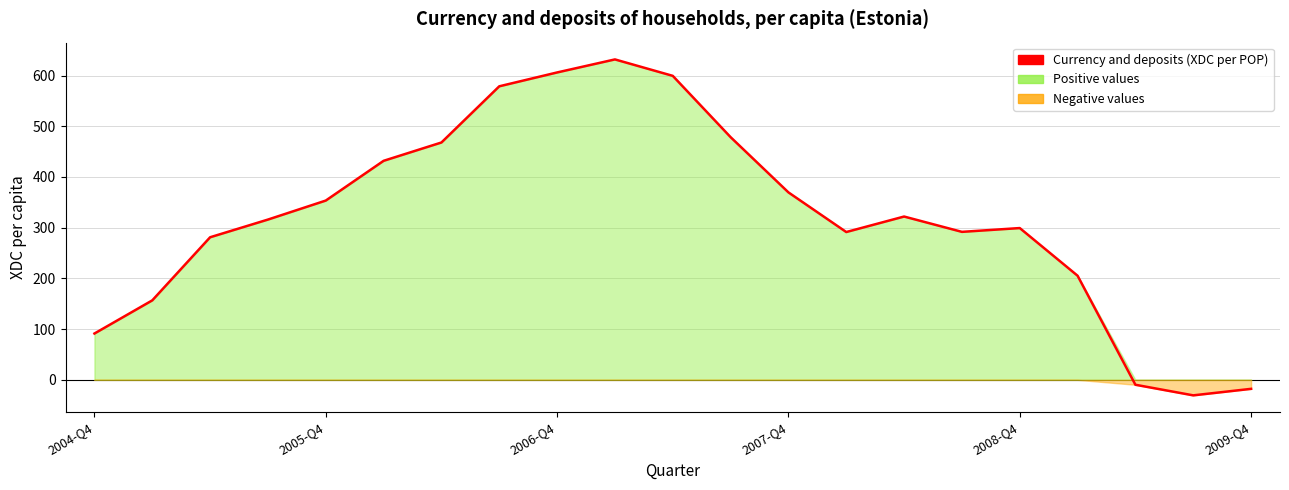

True or false: there are more than 2 points higher than both neighbors.

True